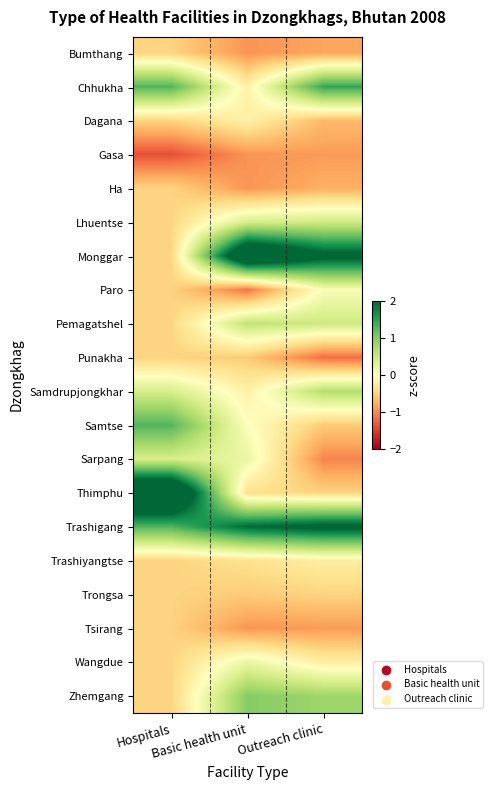

Reading left to right, extract all data points from this chart.

Bumthang: Hospitals=-0.5	Basic health unit=-1.0	Outreach clinic=-0.8
Chhukha: Hospitals=1.3	Basic health unit=-0.2	Outreach clinic=1.5
Dagana: Hospitals=-0.5	Basic health unit=-0.2	Outreach clinic=-0.7
Gasa: Hospitals=-1.4	Basic health unit=-1.0	Outreach clinic=-0.9
Ha: Hospitals=-0.5	Basic health unit=-1.0	Outreach clinic=-0.8
Lhuentse: Hospitals=-0.5	Basic health unit=0.4	Outreach clinic=0.5
Monggar: Hospitals=-0.5	Basic health unit=2.9	Outreach clinic=2.2
Paro: Hospitals=-0.5	Basic health unit=-1.1	Outreach clinic=0.1
Pemagatshel: Hospitals=-0.5	Basic health unit=0.6	Outreach clinic=0.5
Punakha: Hospitals=-0.5	Basic health unit=-0.6	Outreach clinic=-1.2
Samdrupjongkhar: Hospitals=0.4	Basic health unit=-0.2	Outreach clinic=0.7
Samtse: Hospitals=1.3	Basic health unit=0.0	Outreach clinic=-0.6
Sarpang: Hospitals=0.4	Basic health unit=0.2	Outreach clinic=-1.1
Thimphu: Hospitals=3.1	Basic health unit=-0.4	Outreach clinic=-0.5
Trashigang: Hospitals=1.3	Basic health unit=2.0	Outreach clinic=2.2
Trashiyangtse: Hospitals=-0.5	Basic health unit=-0.4	Outreach clinic=-0.2
Trongsa: Hospitals=-0.5	Basic health unit=-0.6	Outreach clinic=-0.5
Tsirang: Hospitals=-0.5	Basic health unit=-1.0	Outreach clinic=-0.9
Wangdue: Hospitals=-0.5	Basic health unit=0.2	Outreach clinic=-0.2
Zhemgang: Hospitals=-0.5	Basic health unit=1.0	Outreach clinic=0.8